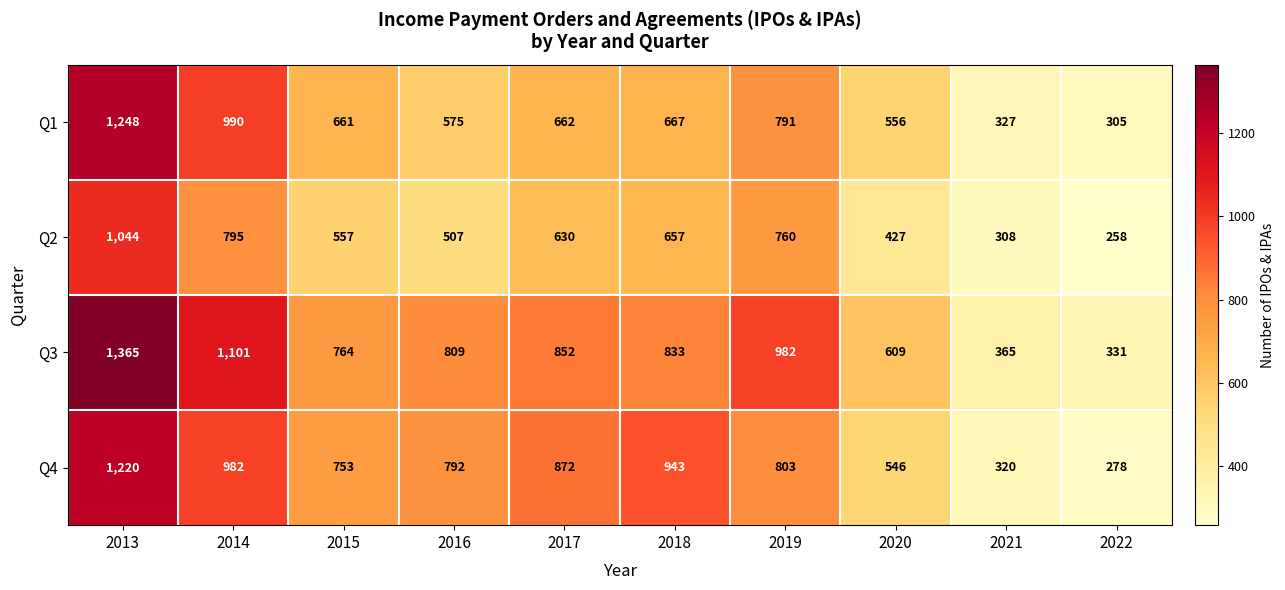

Which series has the largest total across all categories?

Q3